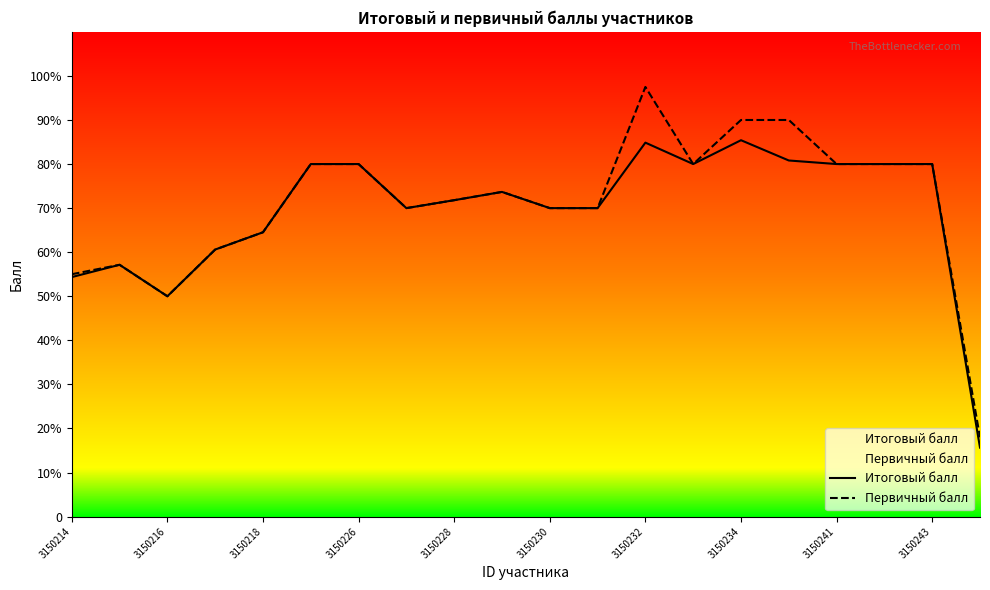

Which has a higher value, 19 or 3150228?

3150228